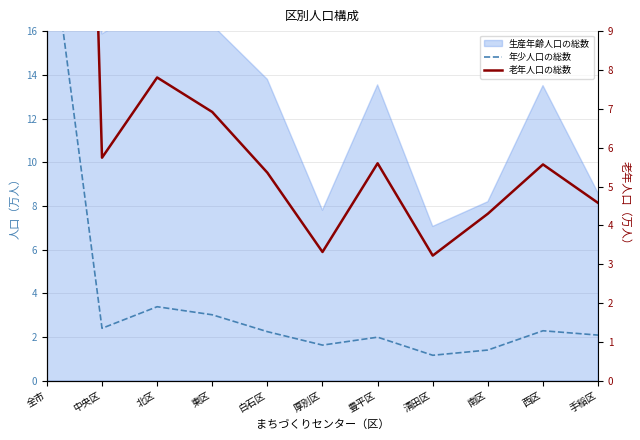

What is the average value of the 年少人口の総数 series?

3.9